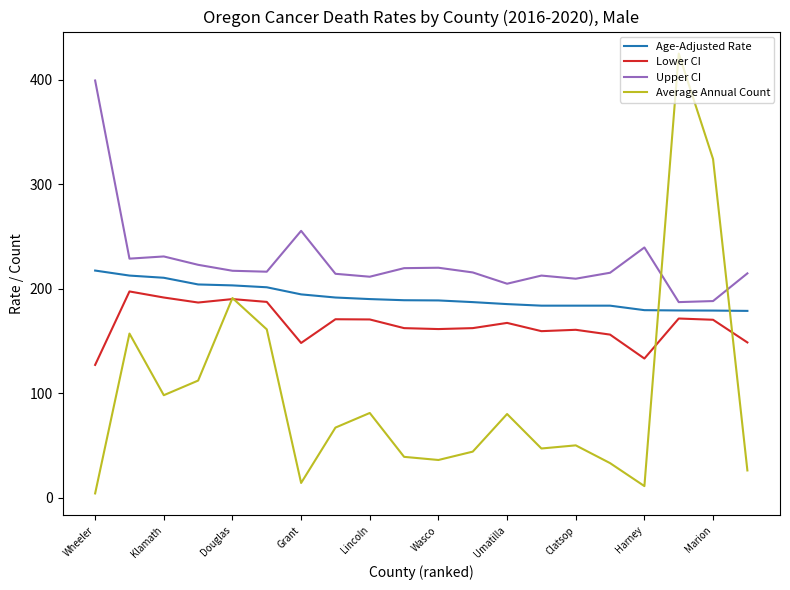

What is the maximum value for Age-Adjusted Rate?

217.3